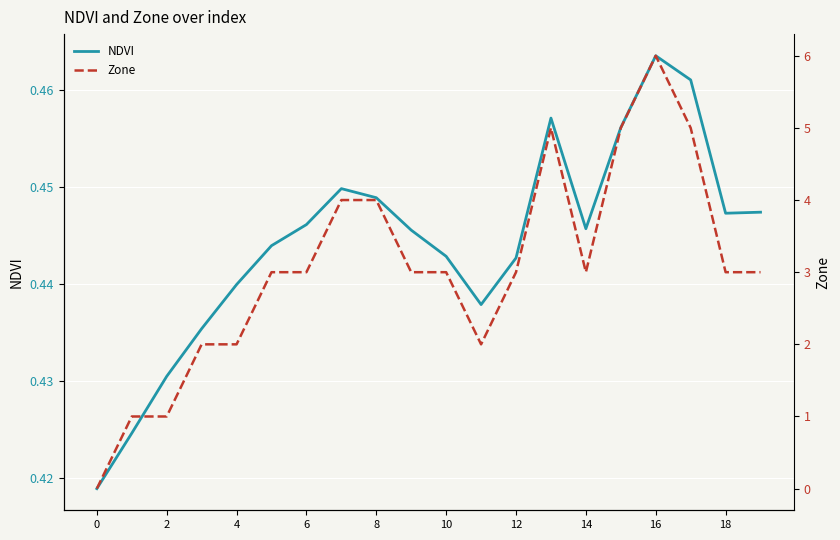

Reading right to left, what are all the values shown in this chart?

NDVI: 0.4	0.4	0.5	0.5	0.5	0.4	0.5	0.4	0.4	0.4	0.4	0.4	0.4	0.4	0.4	0.4	0.4	0.4	0.4	0.4
Zone: 3.0	3.0	5.0	6.0	5.0	3.0	5.0	3.0	2.0	3.0	3.0	4.0	4.0	3.0	3.0	2.0	2.0	1.0	1.0	0.0